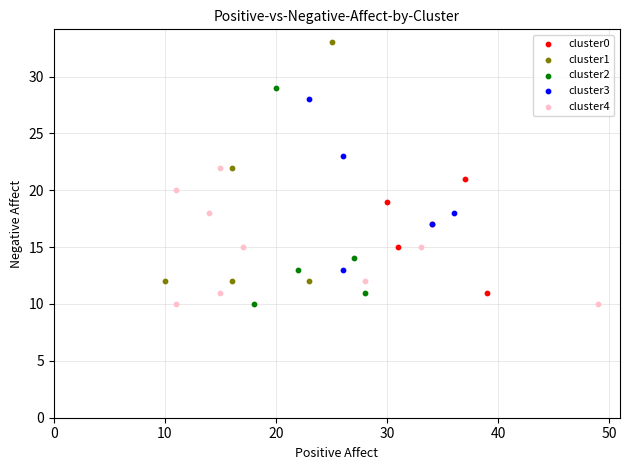

Which series has the widest spread of Y values?

cluster1